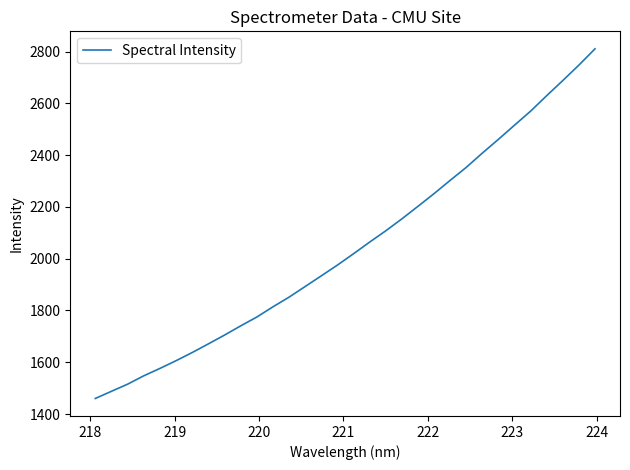

What is the minimum value shown in the chart?

1460.1